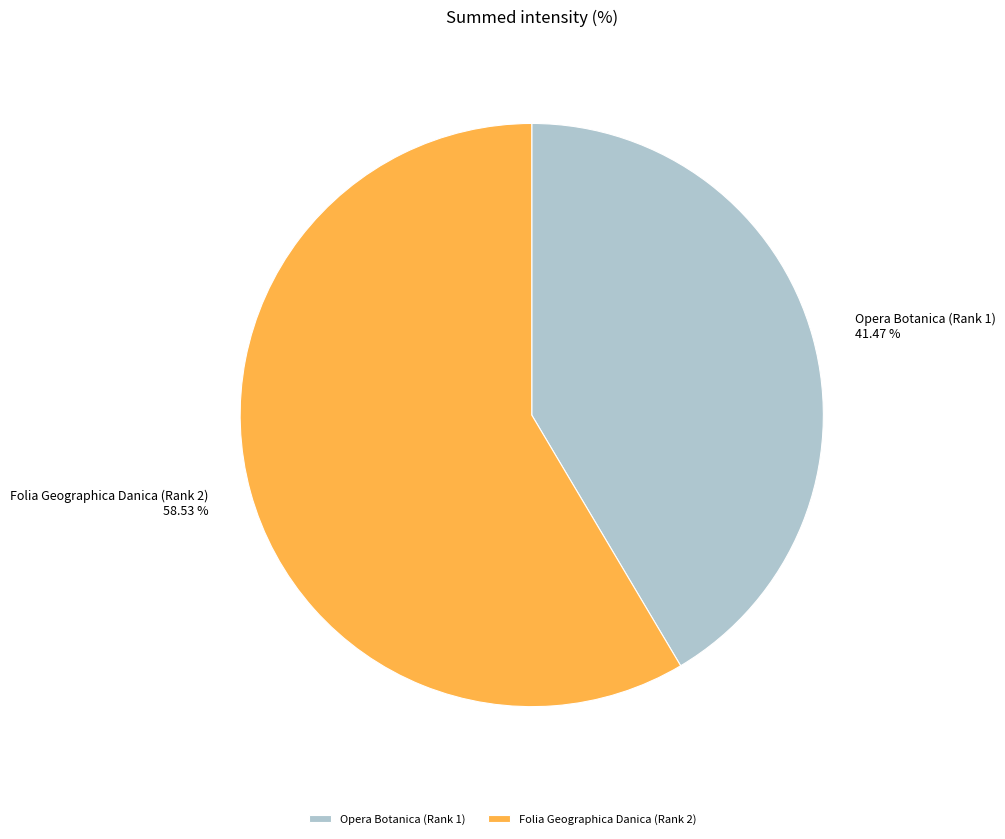

Do Opera Botanica (Rank 1) and Folia Geographica Danica (Rank 2) together represent more than half of the pie?

Yes